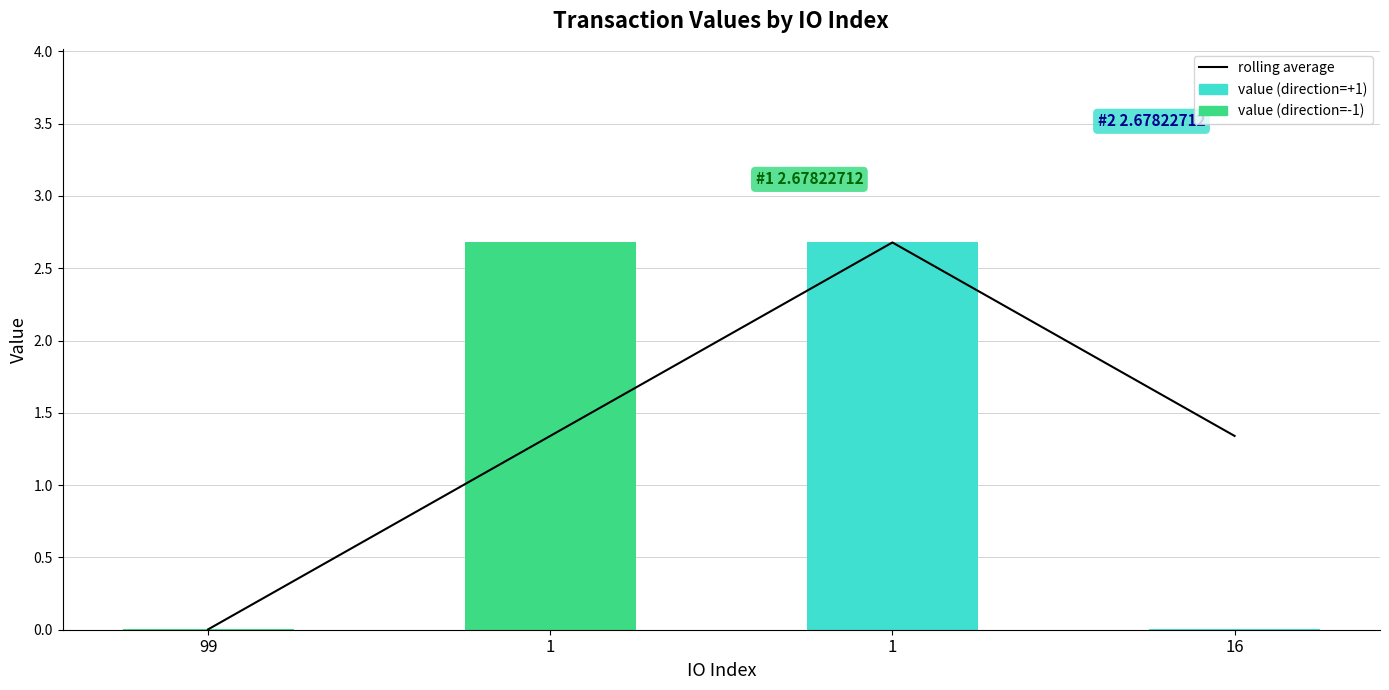

Which series has the largest total across all categories?

rolling average